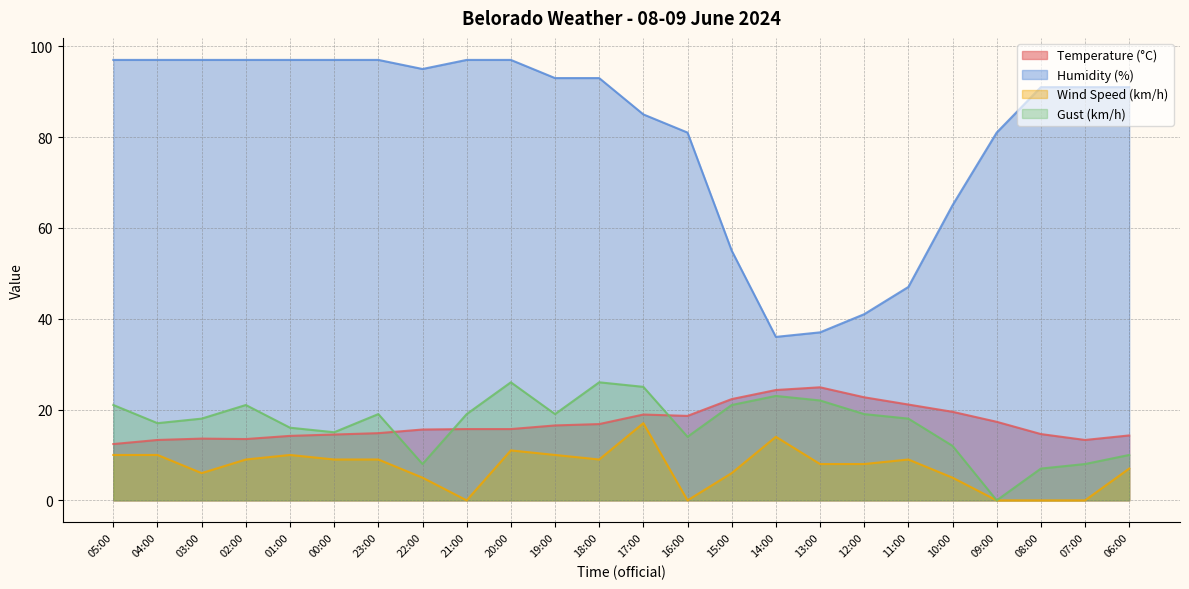

What position from the right is 16:00?

11